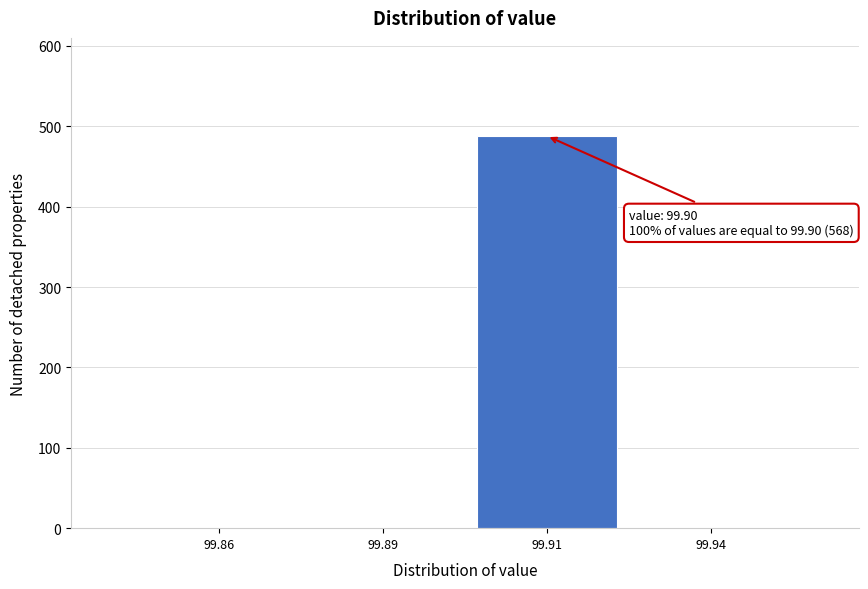

Reading right to left, list all the values displayed in this chart.

99.94=0	99.91=488	99.89=0	99.86=0